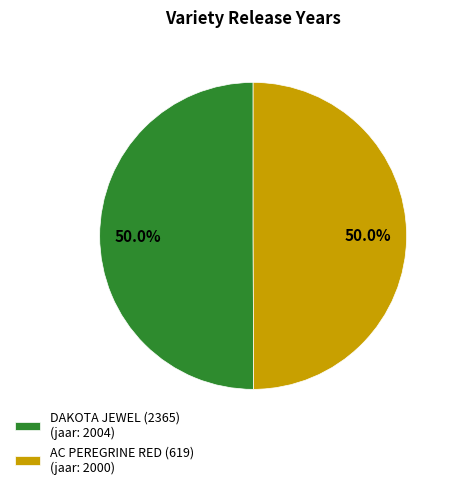

True or false: DAKOTA JEWEL (2365) accounts for 50% of the total.

True